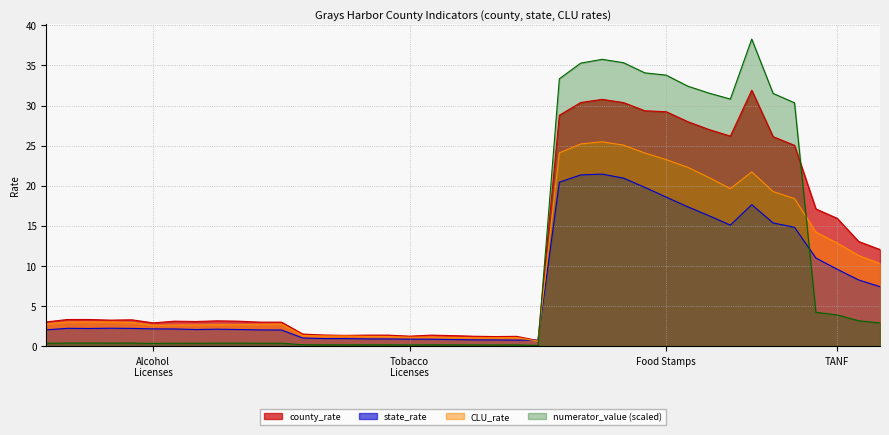

What is the spread (max minus min) of values at 16?

1.2